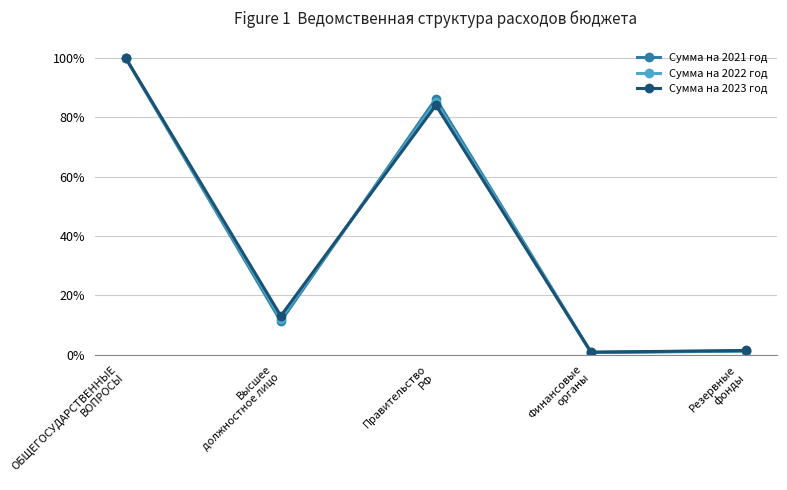

Which series has the largest range (max minus min)?

Сумма на 2021 год